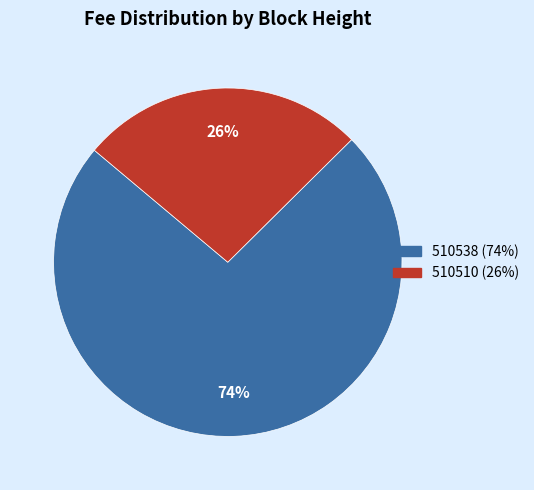

The 510510 slice represents 18% of the pie. True or false?

False